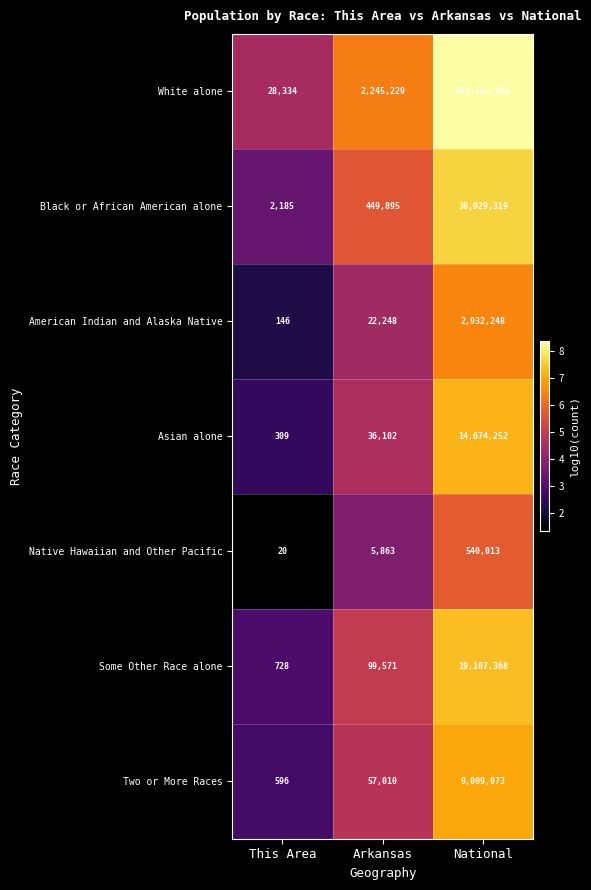

Reading left to right, transcribe all the data shown in this chart.

White alone: 28334	2245229	223553265
Black or African American alone: 2185	449895	38929319
American Indian and Alaska Native: 146	22248	2932248
Asian alone: 309	36102	14674252
Native Hawaiian and Other Pacific: 20	5863	540013
Some Other Race alone: 728	99571	19107368
Two or More Races: 596	57010	9009073